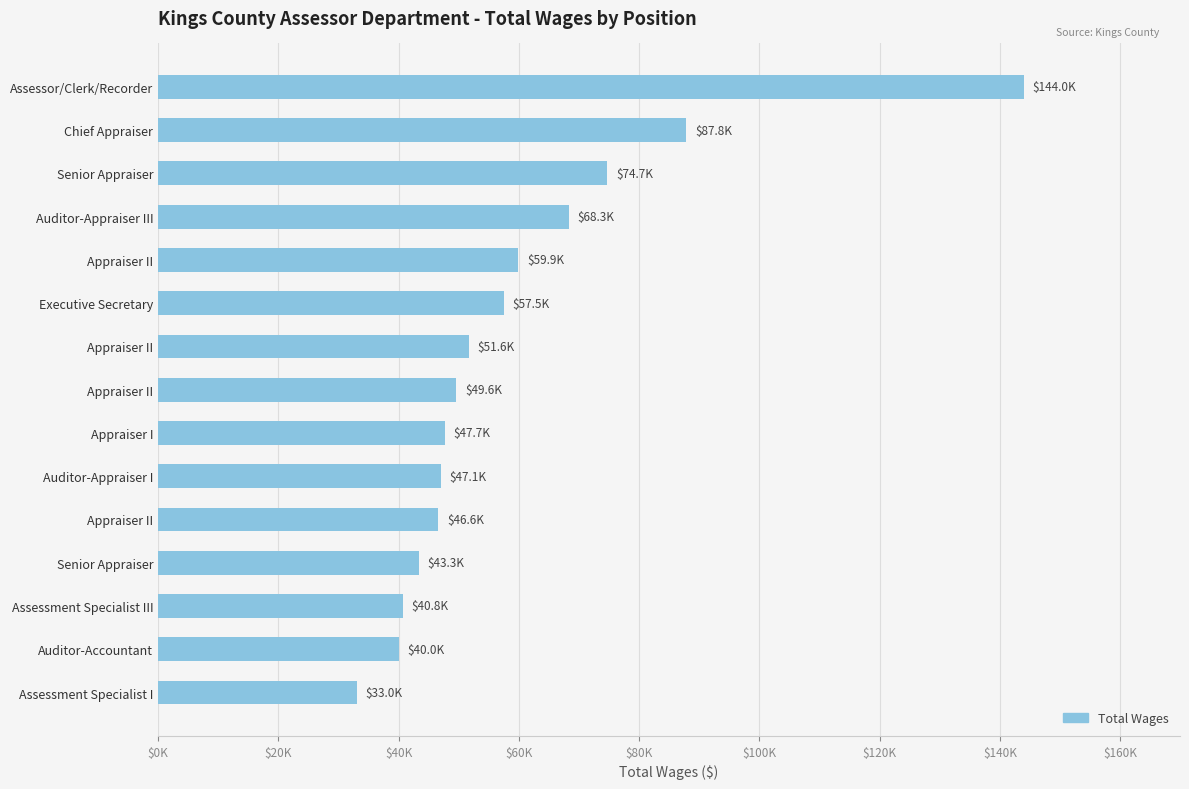

What is the minimum value shown in the chart?

33027